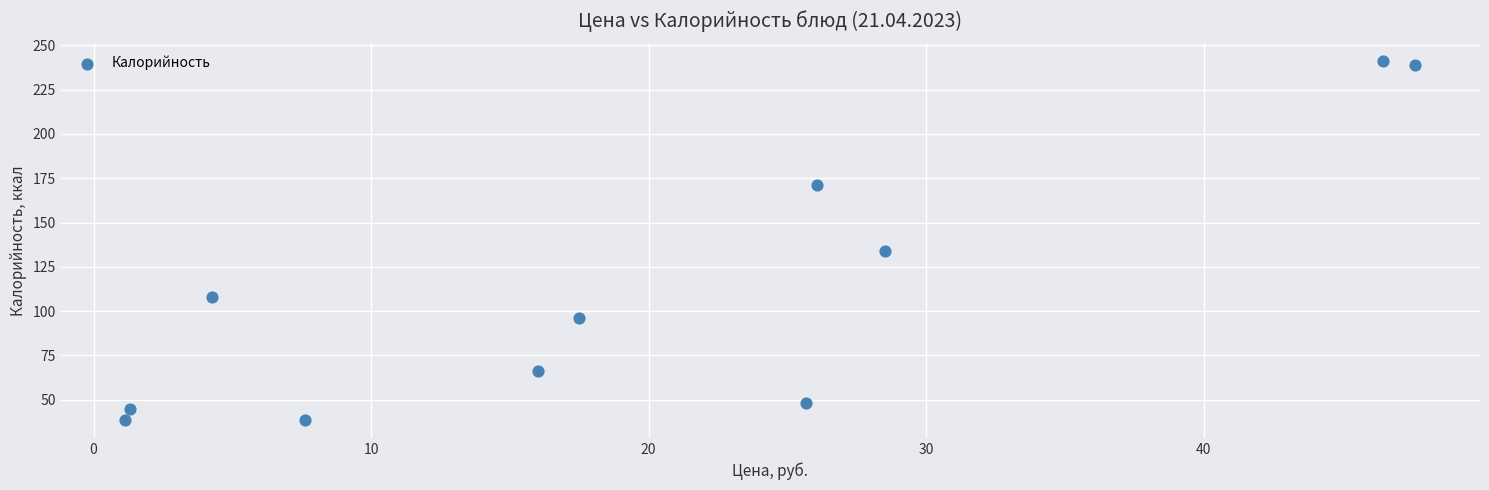

What Y value in the scatter plot is closest to 139?

134.2